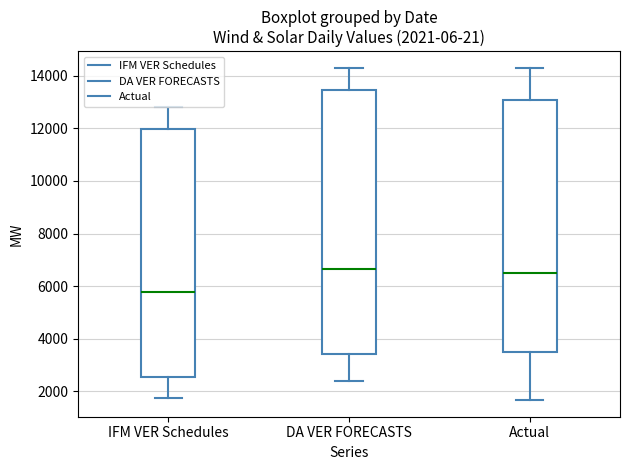

Comparing the boxes themselves (not the whiskers), which one is the tallest?

DA VER FORECASTS